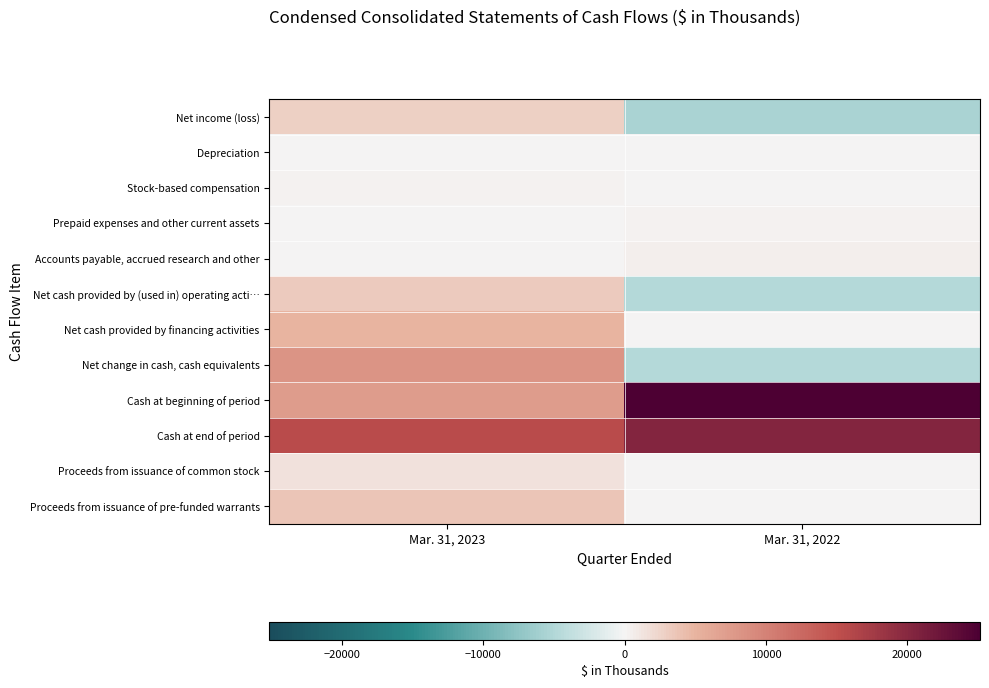

Which series has the largest total across all categories?

Cash at end of period